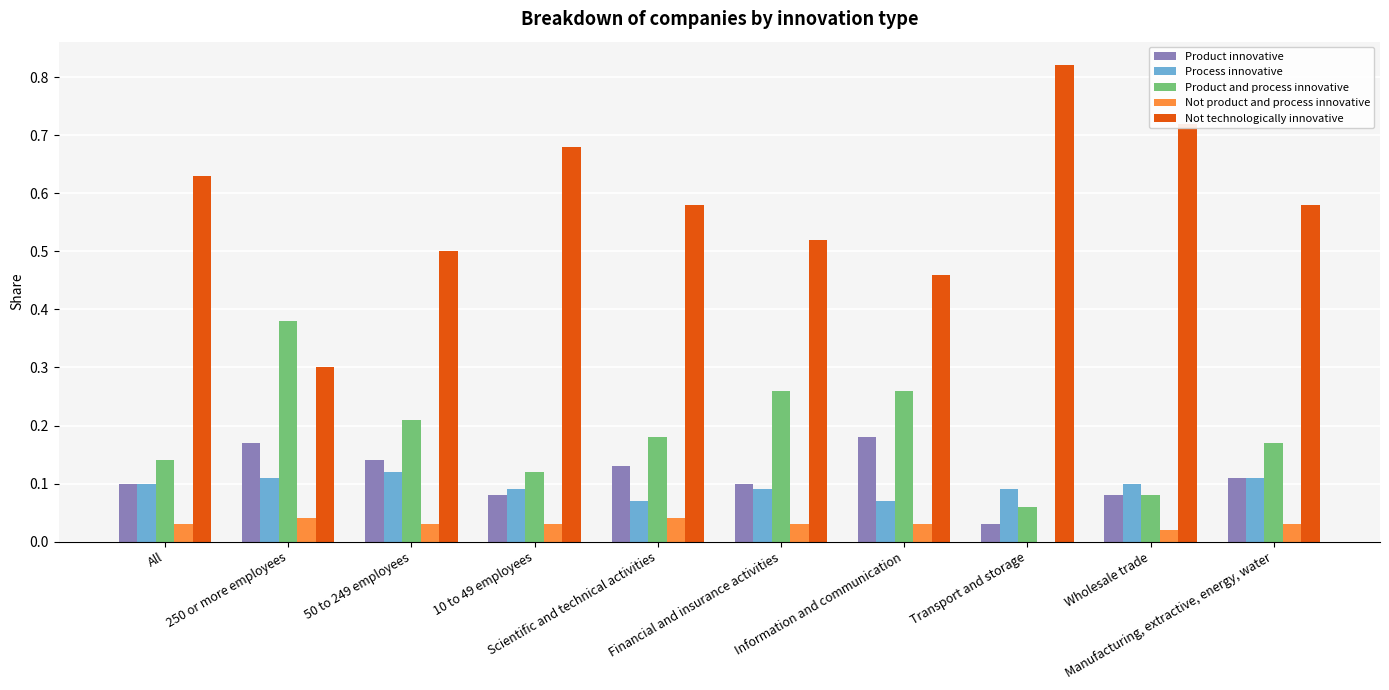

Which series has the widest spread of values?

Not technologically innovative